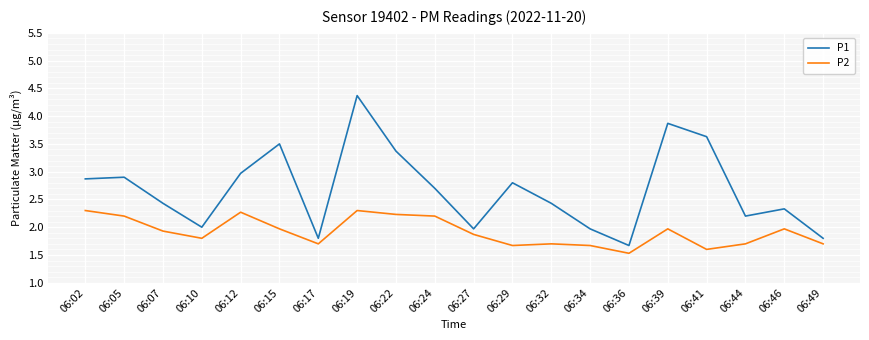

Reading left to right, list all the values displayed in this chart.

P1: 2.9	2.9	2.4	2.0	3.0	3.5	1.8	4.4	3.4	2.7	2.0	2.8	2.4	2.0	1.7	3.9	3.6	2.2	2.3	1.8
P2: 2.3	2.2	1.9	1.8	2.3	2.0	1.7	2.3	2.2	2.2	1.9	1.7	1.7	1.7	1.5	2.0	1.6	1.7	2.0	1.7